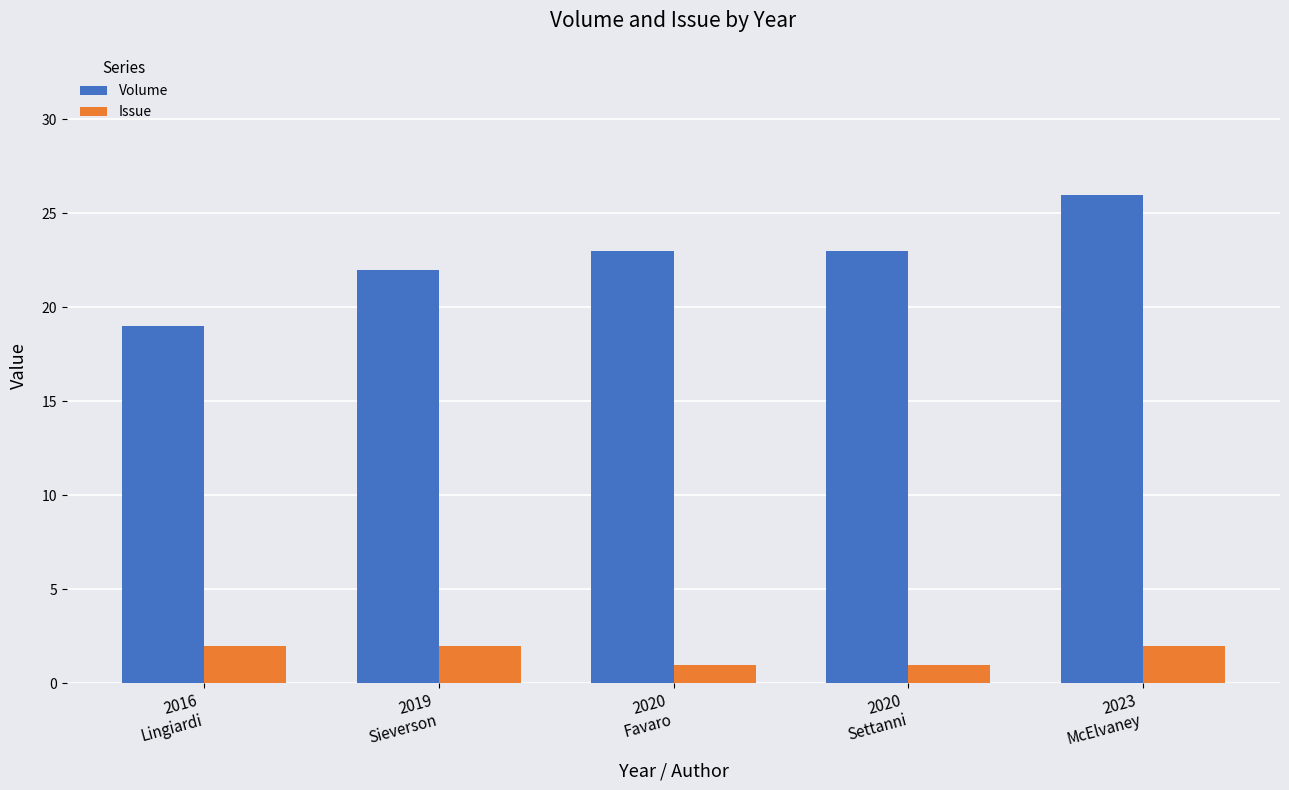

Which series has the largest total across all categories?

Volume